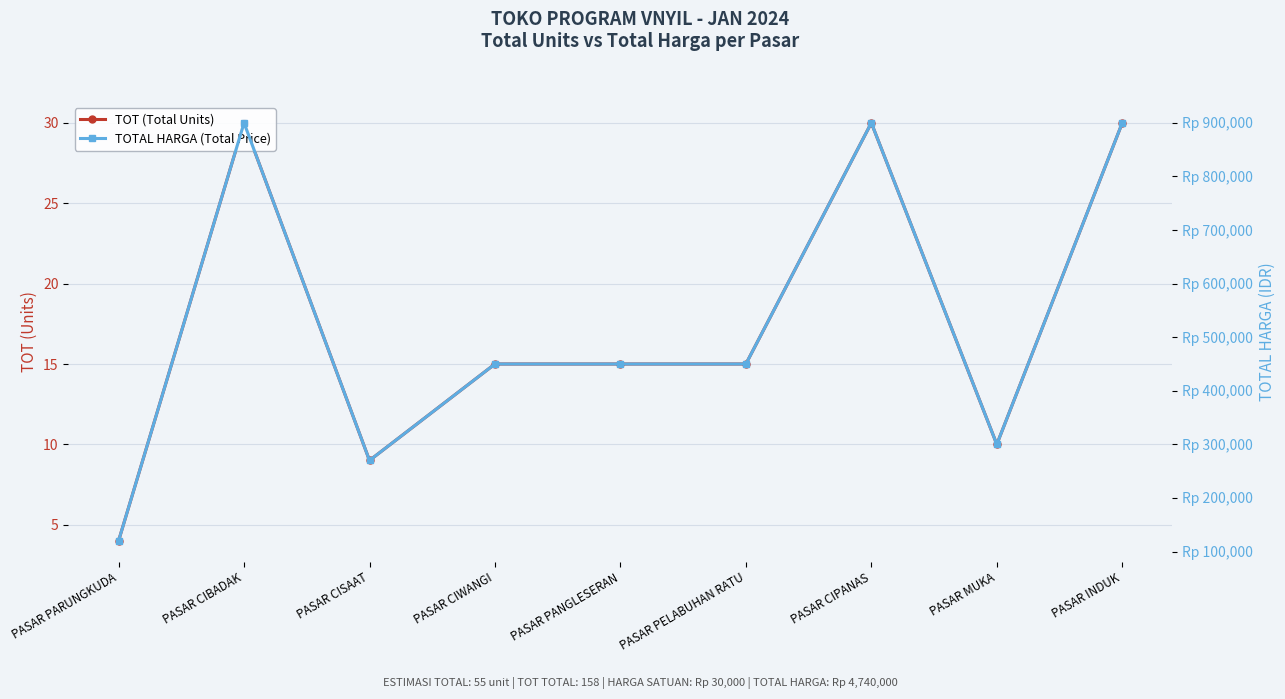

Rank the series at PASAR PANGLESERAN from lowest to highest value.

TOT (Total Units), TOTAL HARGA (Total Price)